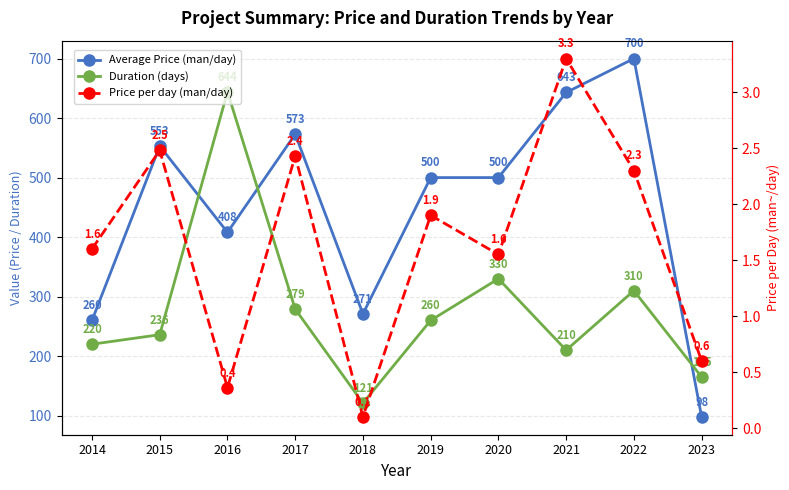

Count the number of data series in this chart.

3